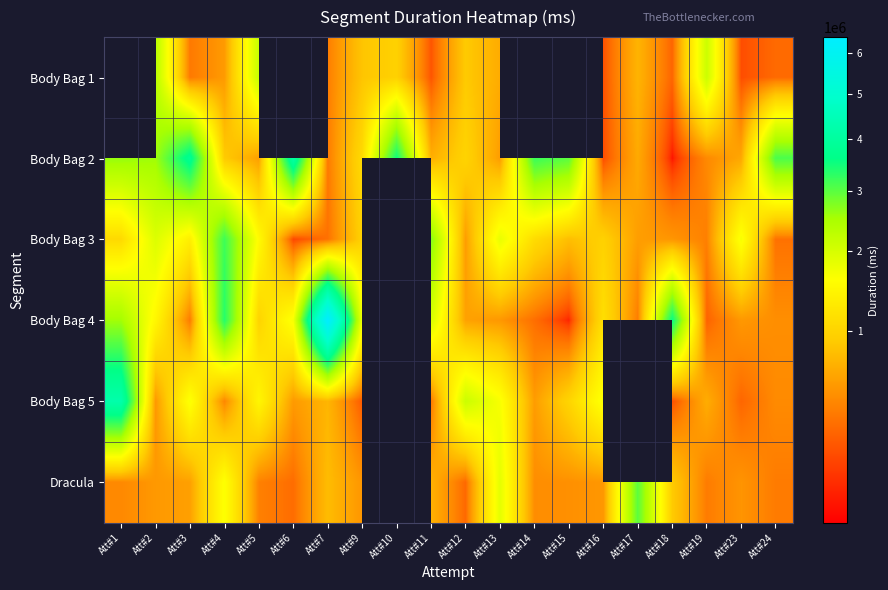

What value does the Body Bag 2 series have at Att#18?

6120.0